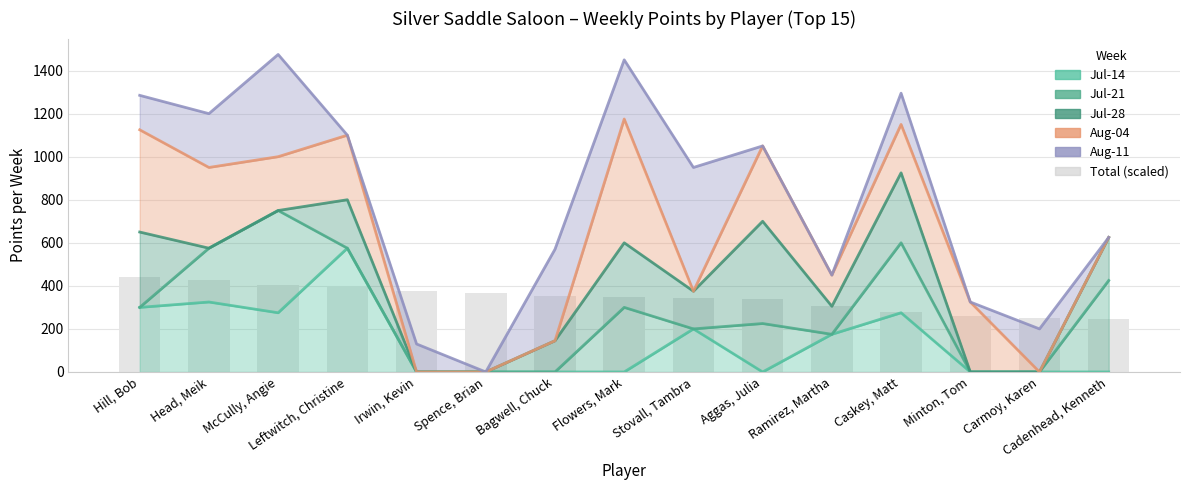

The Jul-14 series shows 329.0 at Carmoy, Karen. True or false?

False